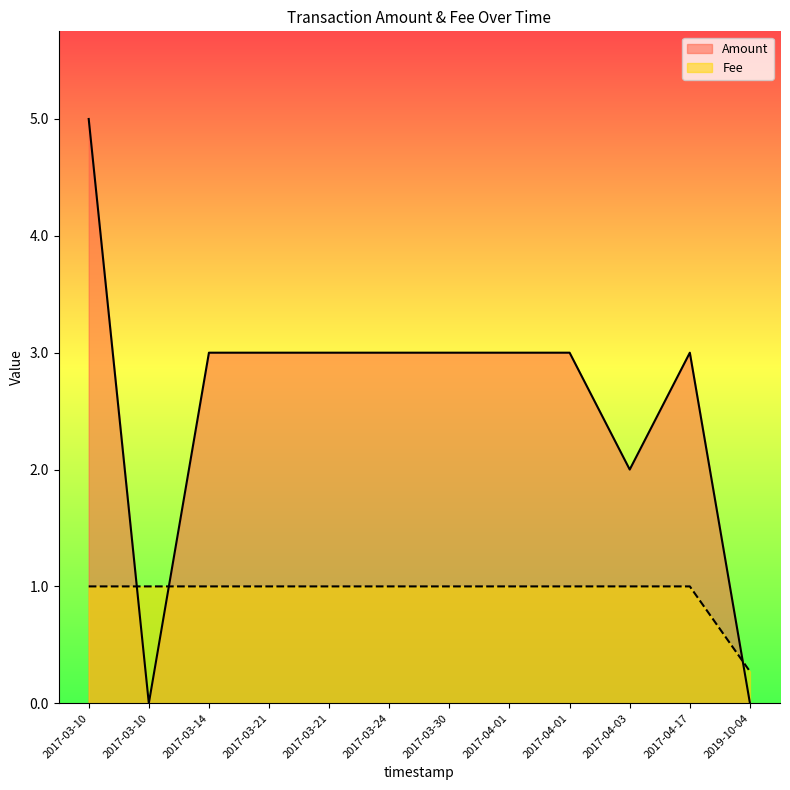

In Fee, how many points are higher than both neighbors (excluding endpoints)?

1